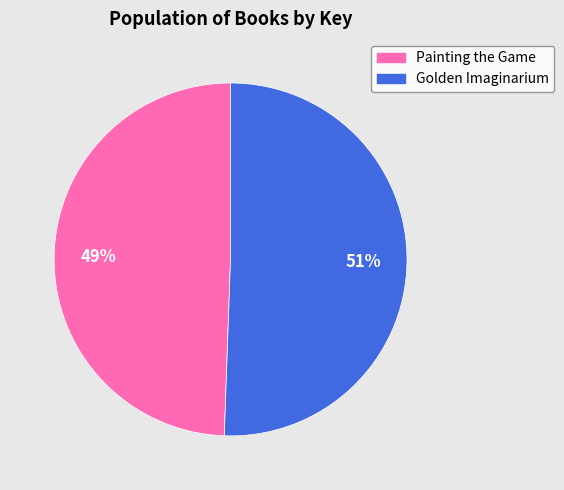

Which slice is the largest?

Golden Imaginarium